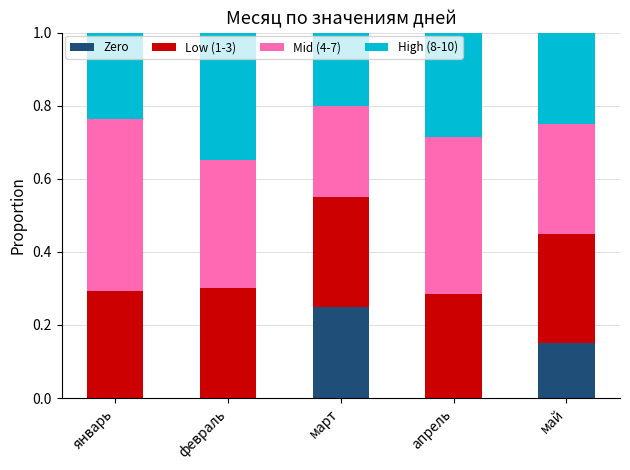

Are the bars horizontal?

No